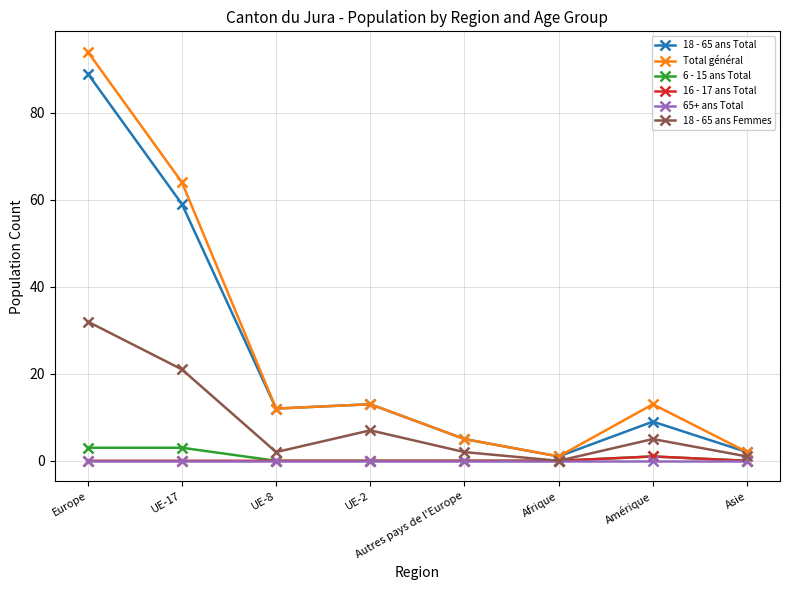

Where does the Total général series first go above 13?

Europe